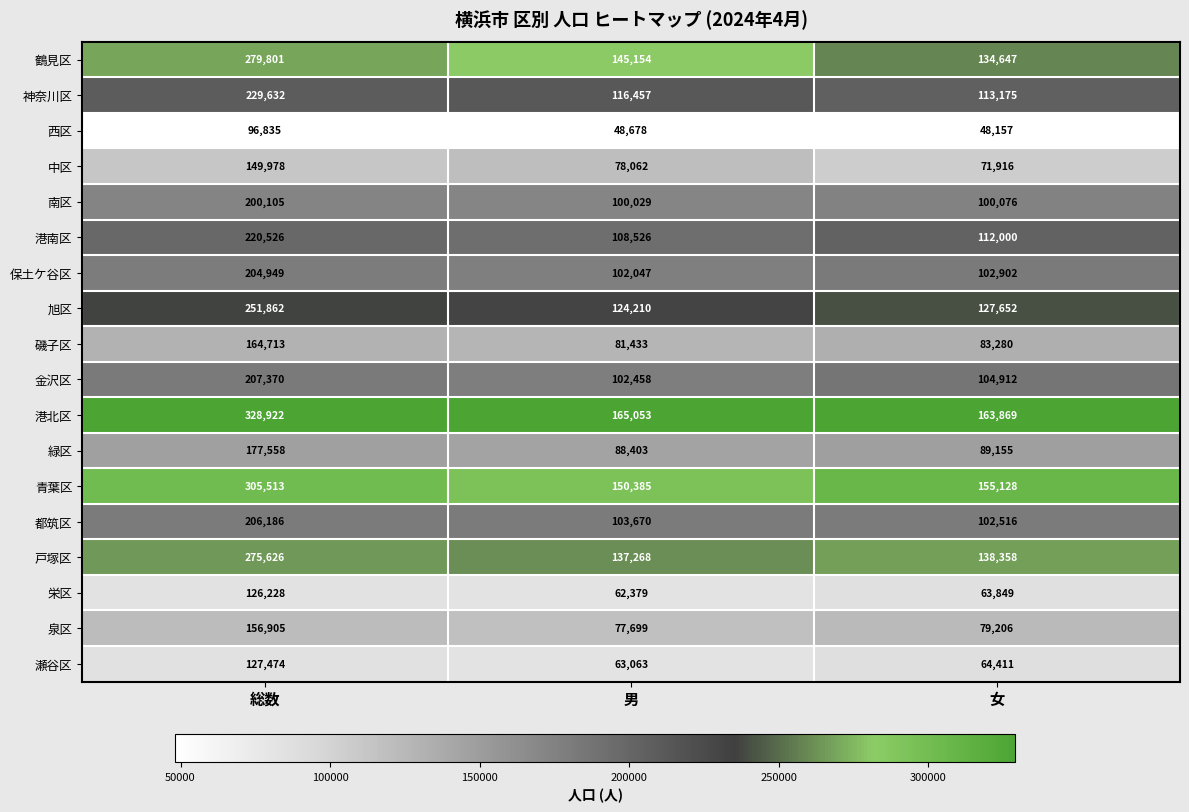

What is the sum of all 旭区 values?

503724